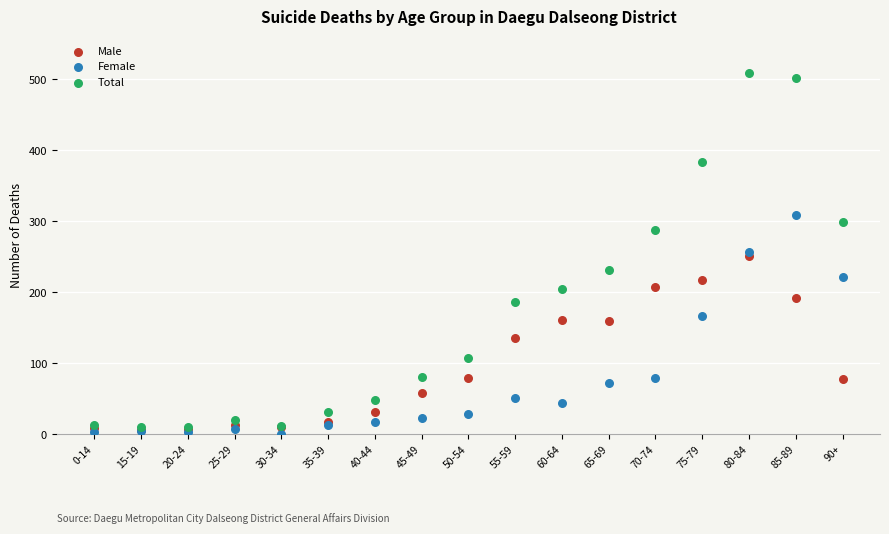

In the Male series, what Y value is closest to 128?

136